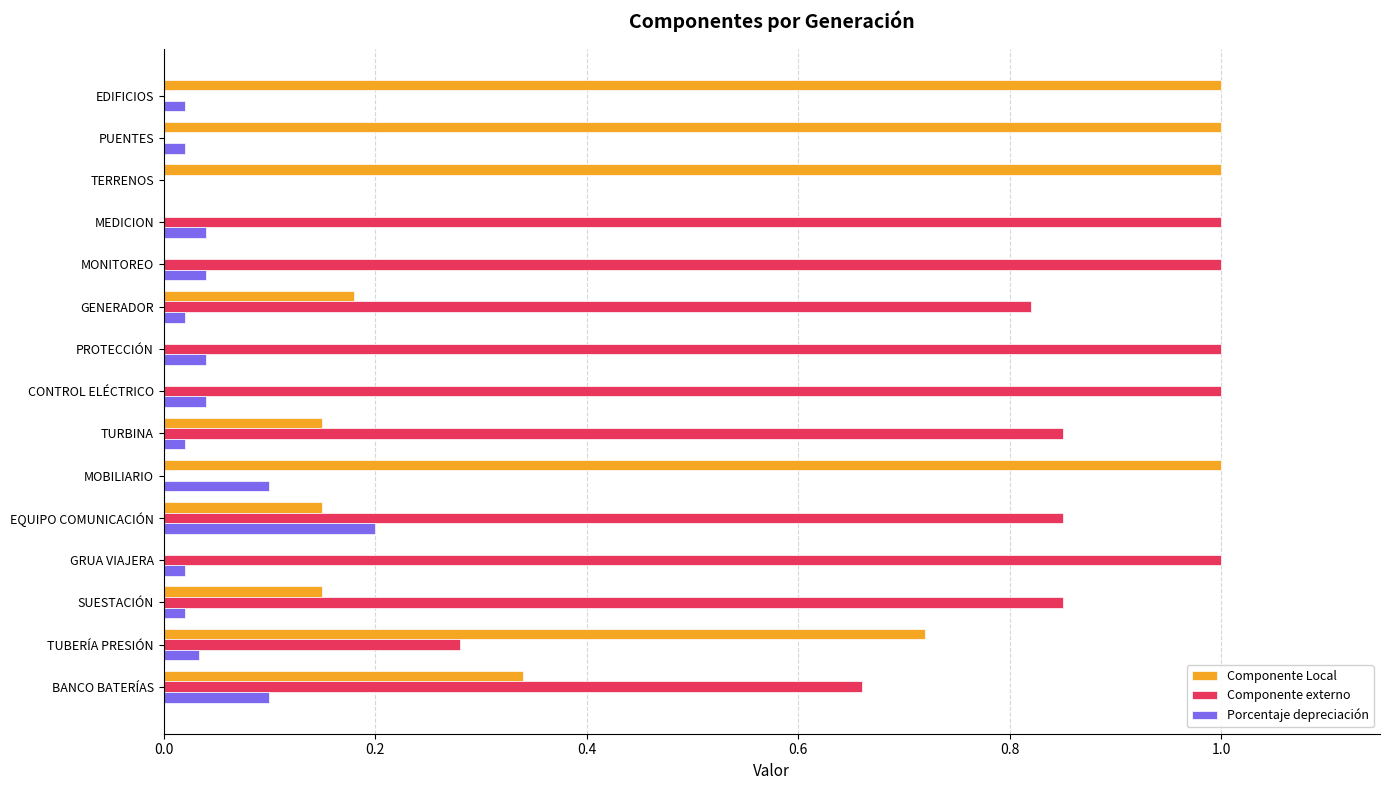

What is the sum of all Componente externo values?

9.3